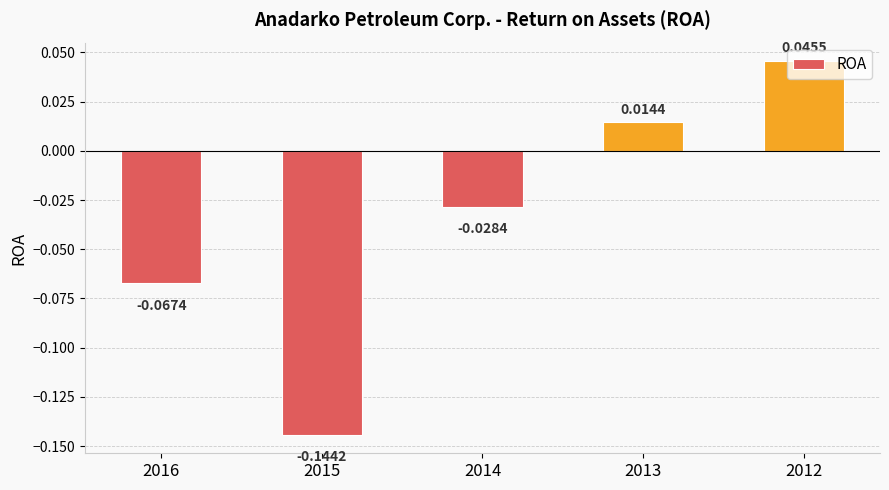

Are the bars horizontal?

No